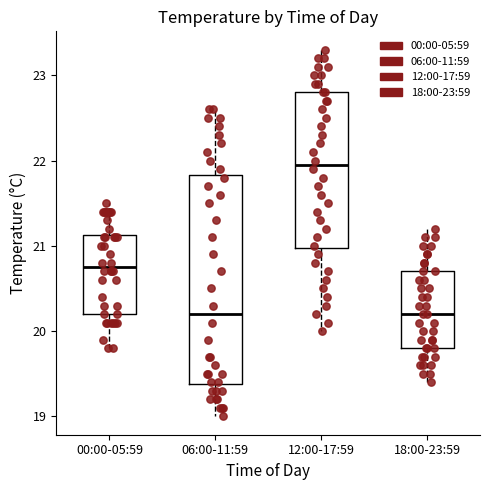

Which box has the highest median line?

12:00-17:59